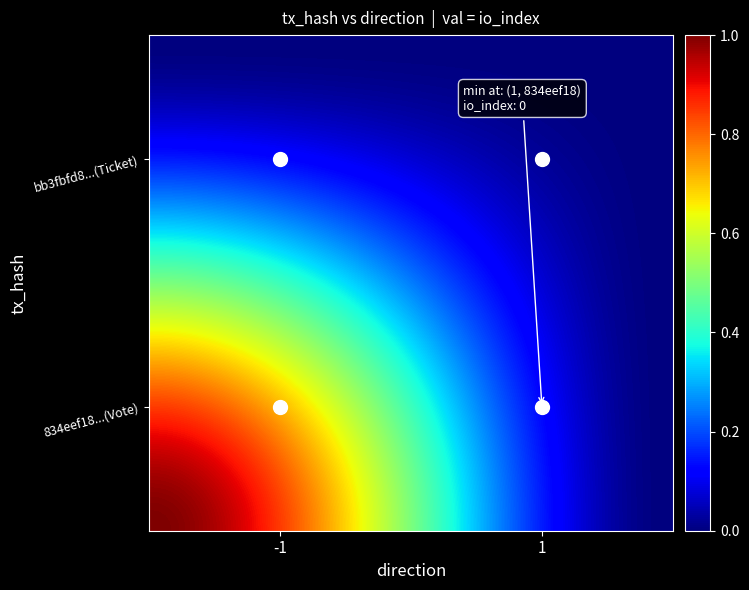

How many data points does each series have?

2